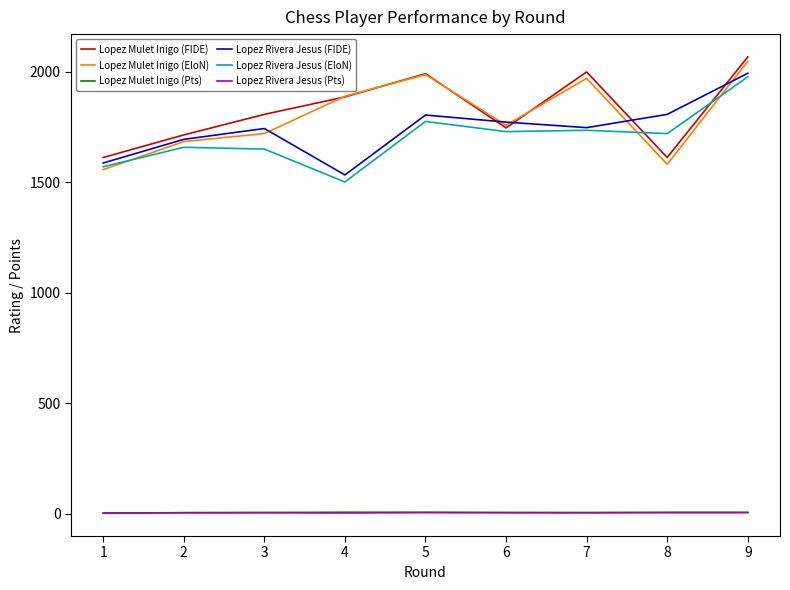

What are all the series names shown in the legend?

Lopez Mulet Inigo (FIDE), Lopez Mulet Inigo (EloN), Lopez Mulet Inigo (Pts), Lopez Rivera Jesus (FIDE), Lopez Rivera Jesus (EloN), Lopez Rivera Jesus (Pts)